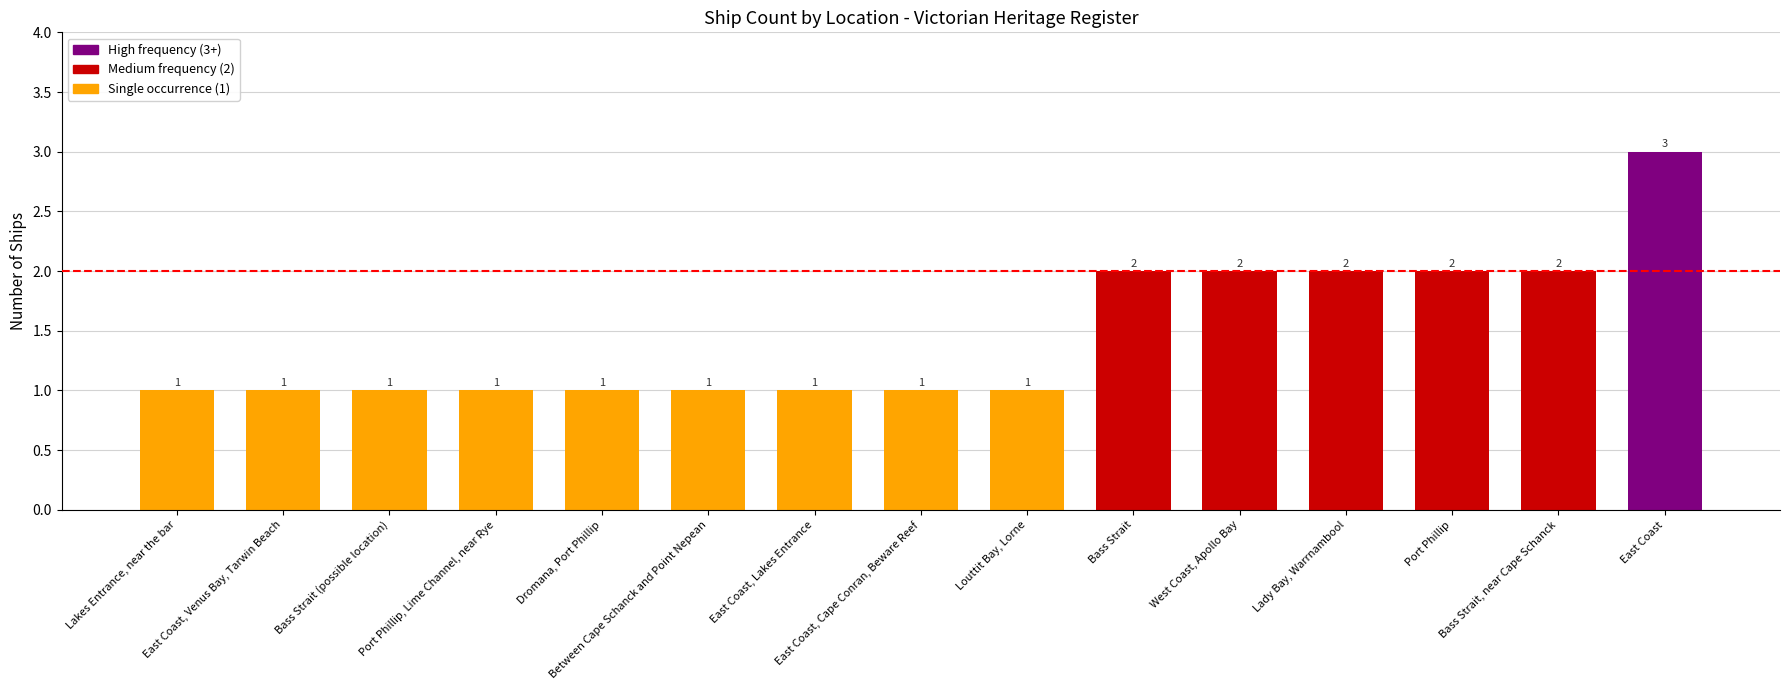

What is the sum of all values?

22